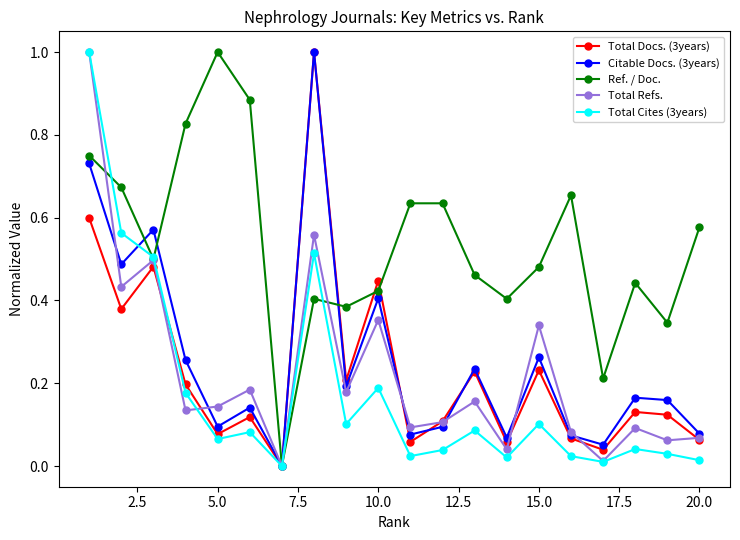

In Citable Docs. (3years), how many points are lower than both neighbors (excluding endpoints)?

7